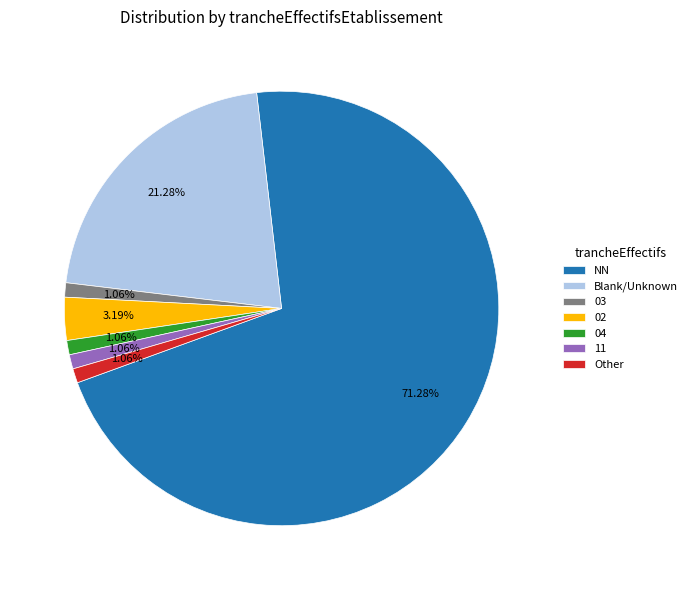

Approximately how many times larger is the value at Other compared to 04?

1.0